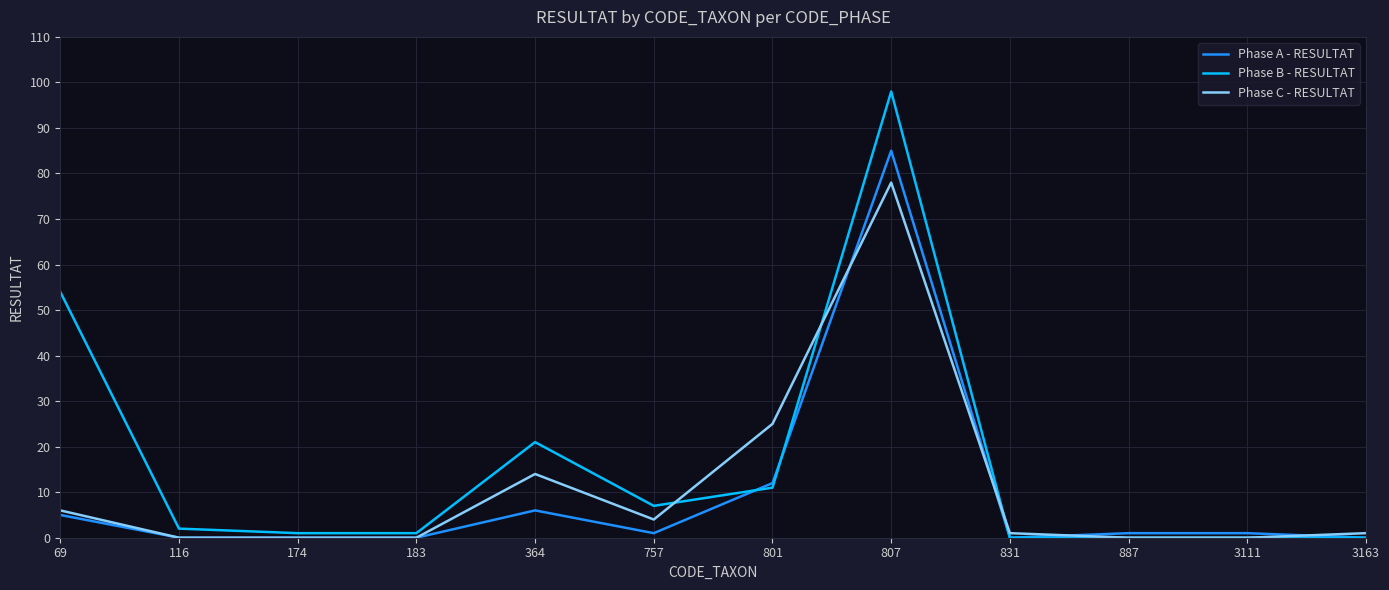

What is the spread (max minus min) of values at 3111?

1